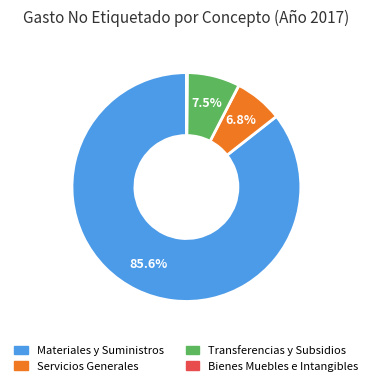

Is there any slice that represents more than half of the pie?

Yes